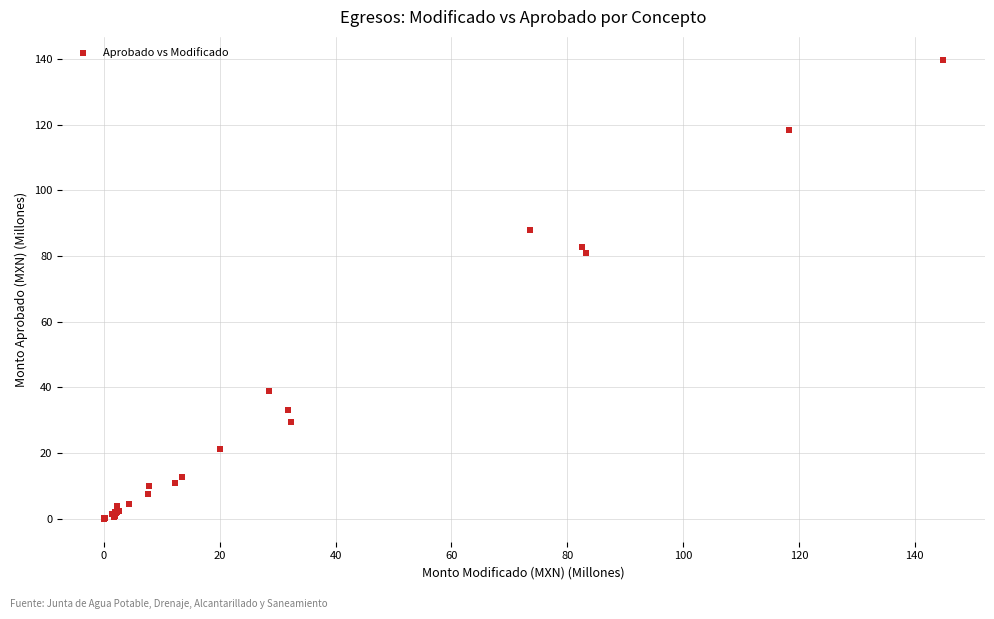

What Y value in the scatter plot is closest to 69?

80.8